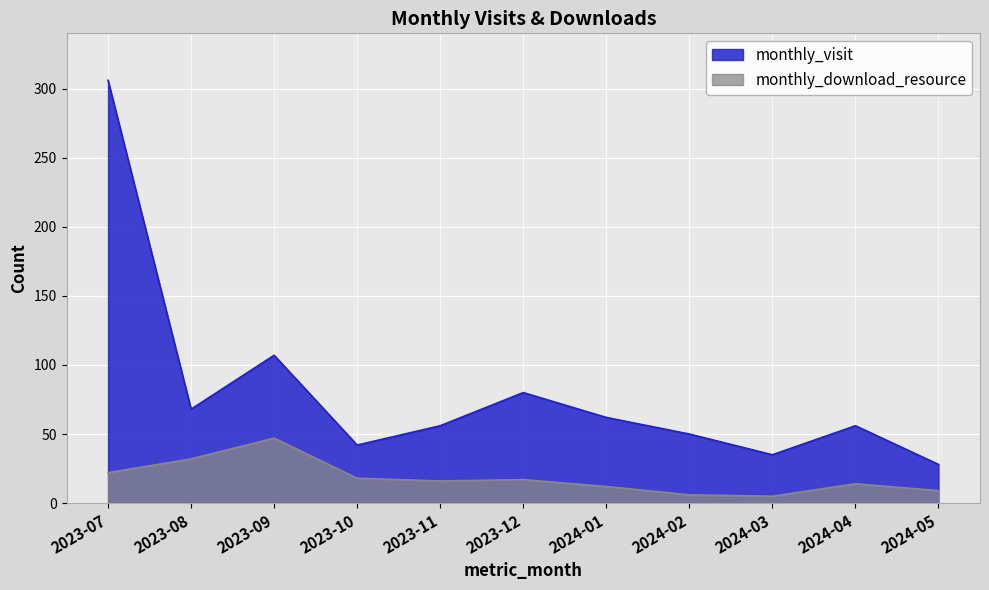

Which category has the lowest value in the monthly_download_resource series?

2024-03